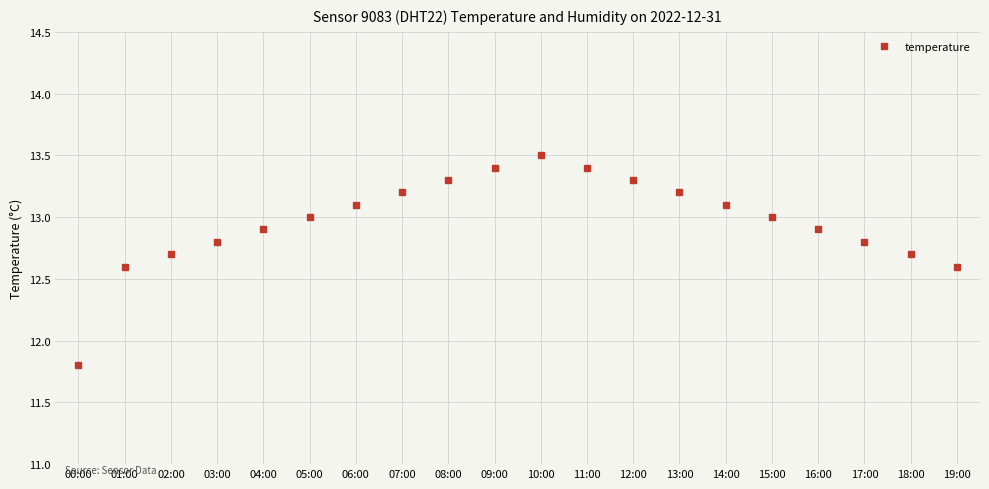

At which label is the value closest to 12?

00:00